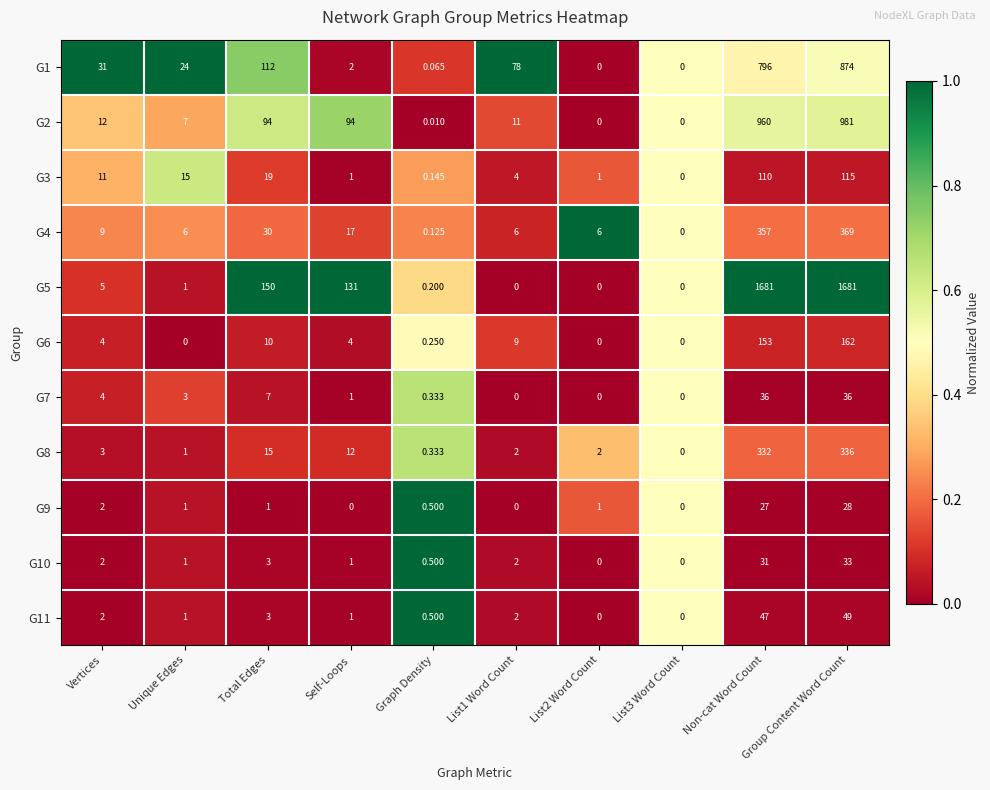

What is the total value across all series at Graph Density?

3.0